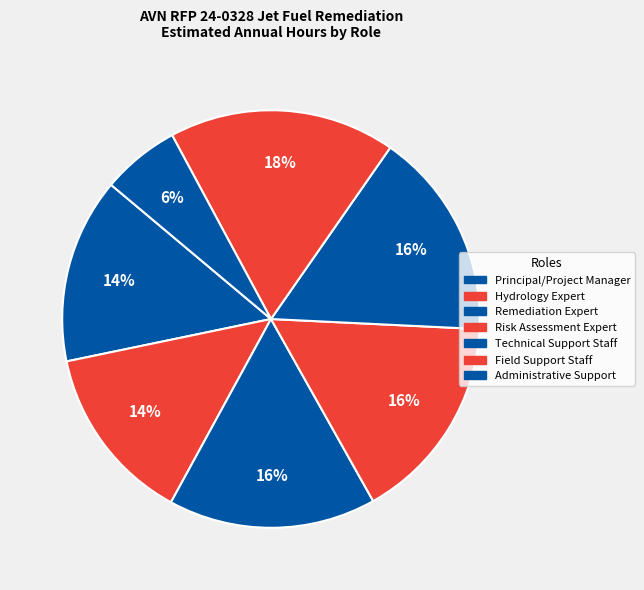

How many slices are in this pie chart?

7